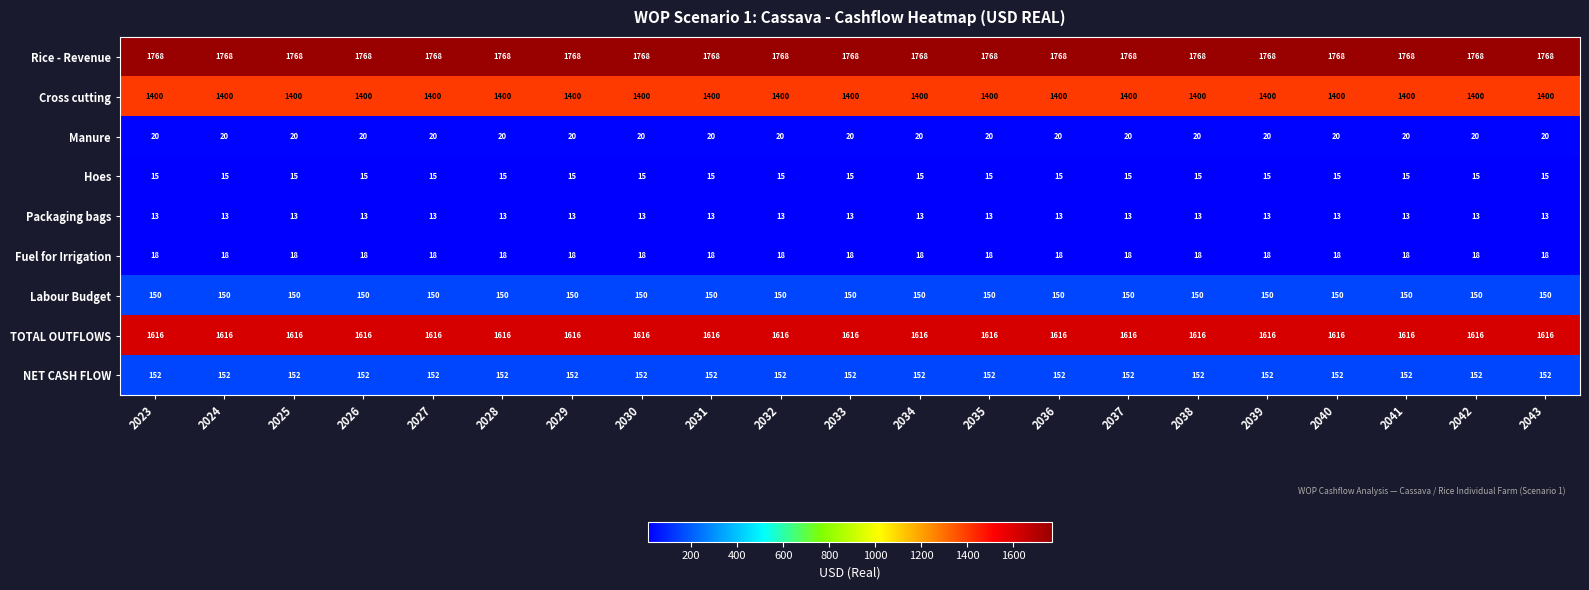

What is the minimum value shown in the chart?

13